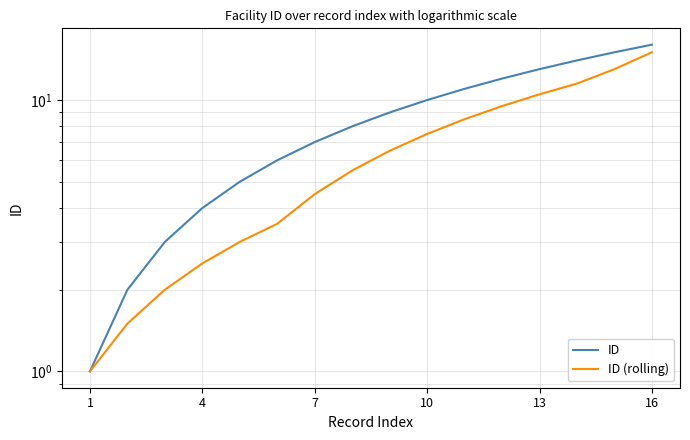

Does the chart display data point markers on the line(s)?

No